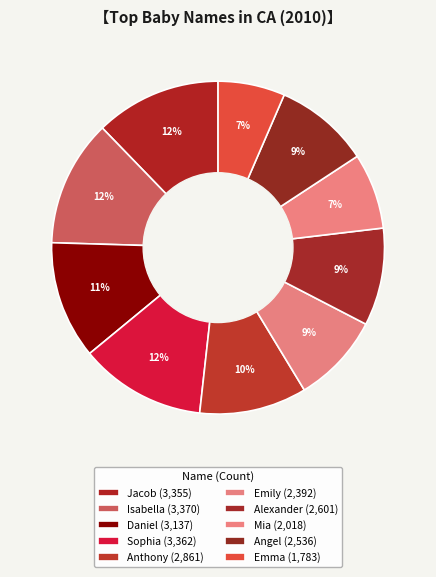

What percentage is the Emma slice, to the nearest percent?

7%